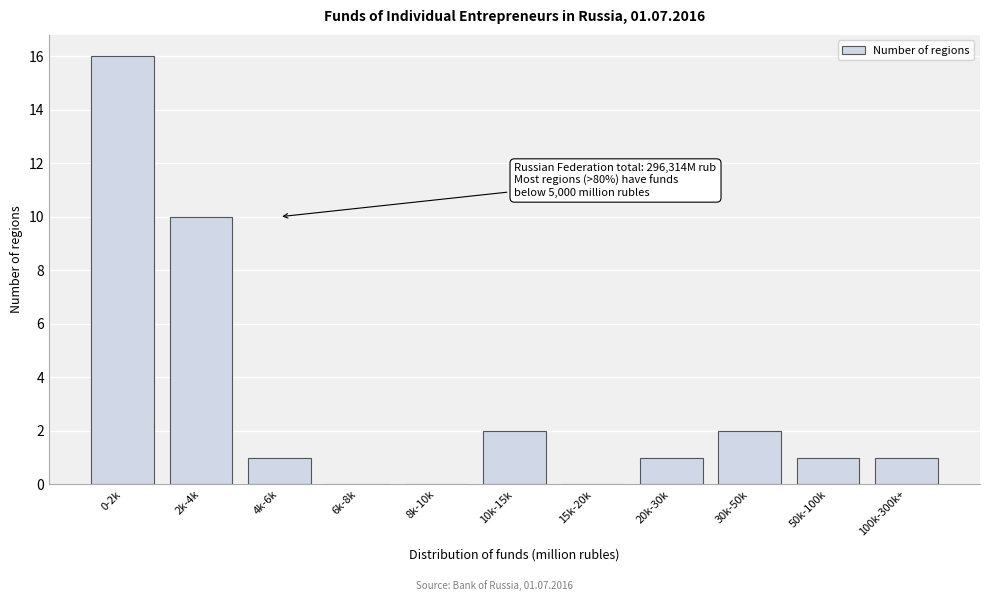

Reading right to left, extract all data points from this chart.

100k-300k+=1	50k-100k=1	30k-50k=2	20k-30k=1	15k-20k=0	10k-15k=2	8k-10k=0	6k-8k=0	4k-6k=1	2k-4k=10	0-2k=16